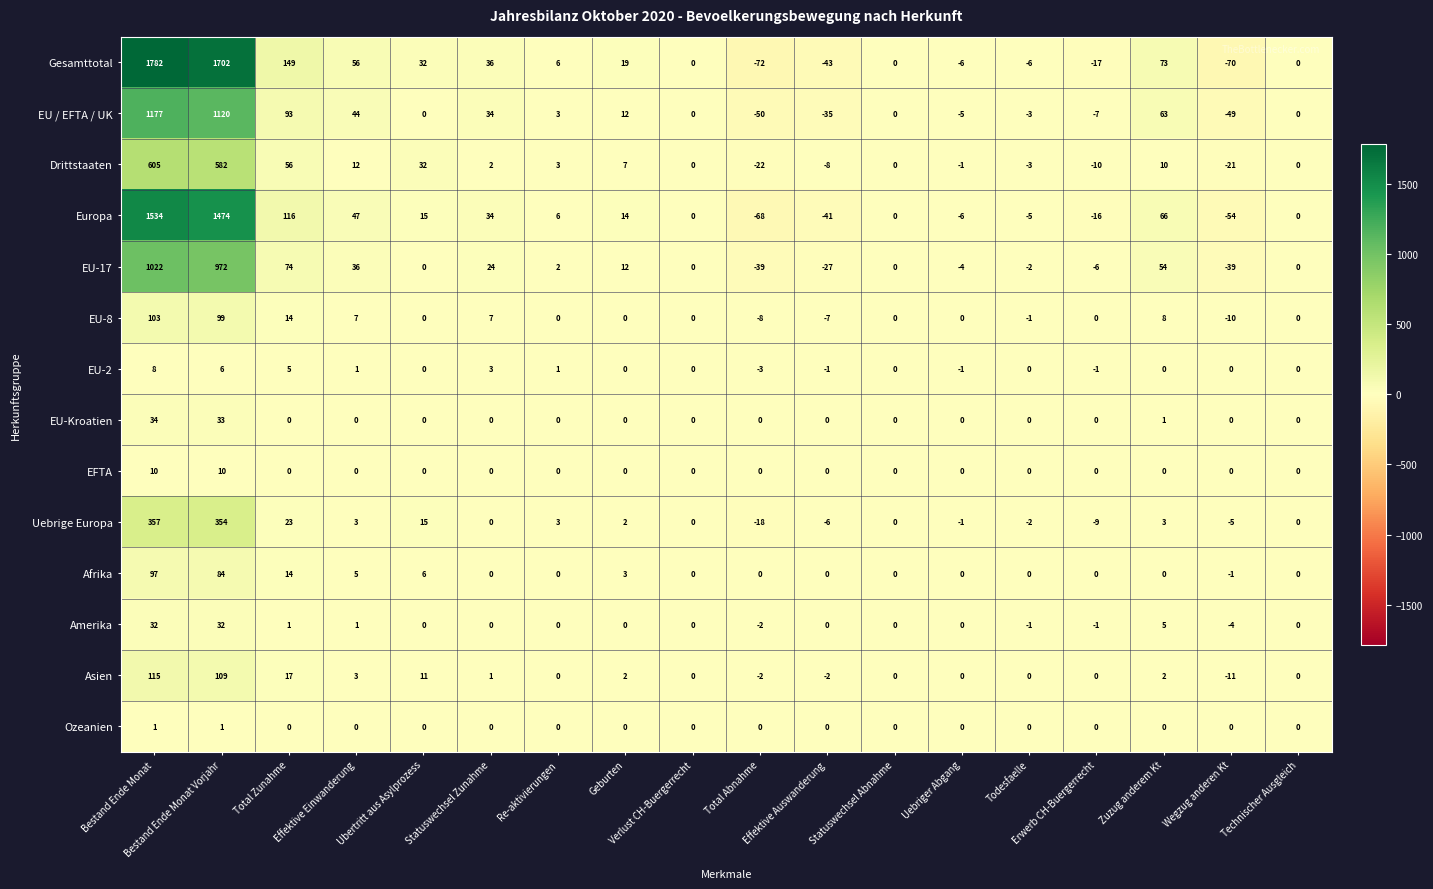

How many data points in EFTA are above 0?

2